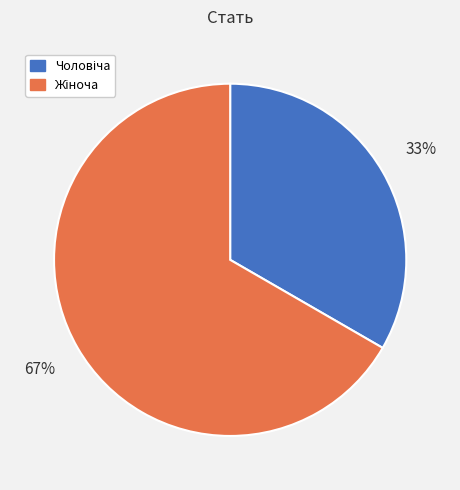

To the nearest percent, what is the average slice percentage?

50%